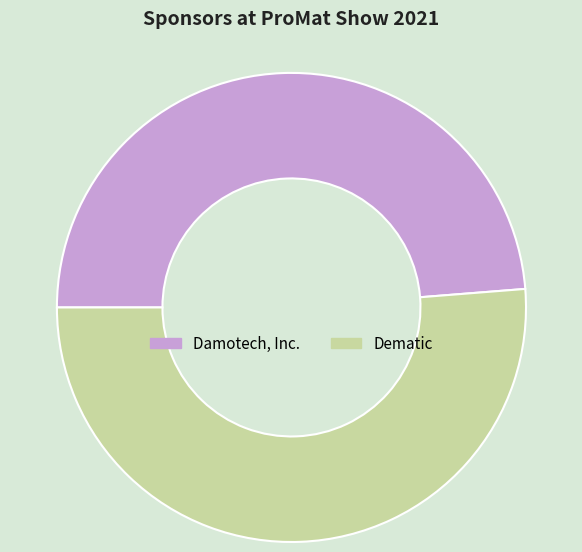

Is the sum of Damotech, Inc. and Dematic greater than half?

Yes